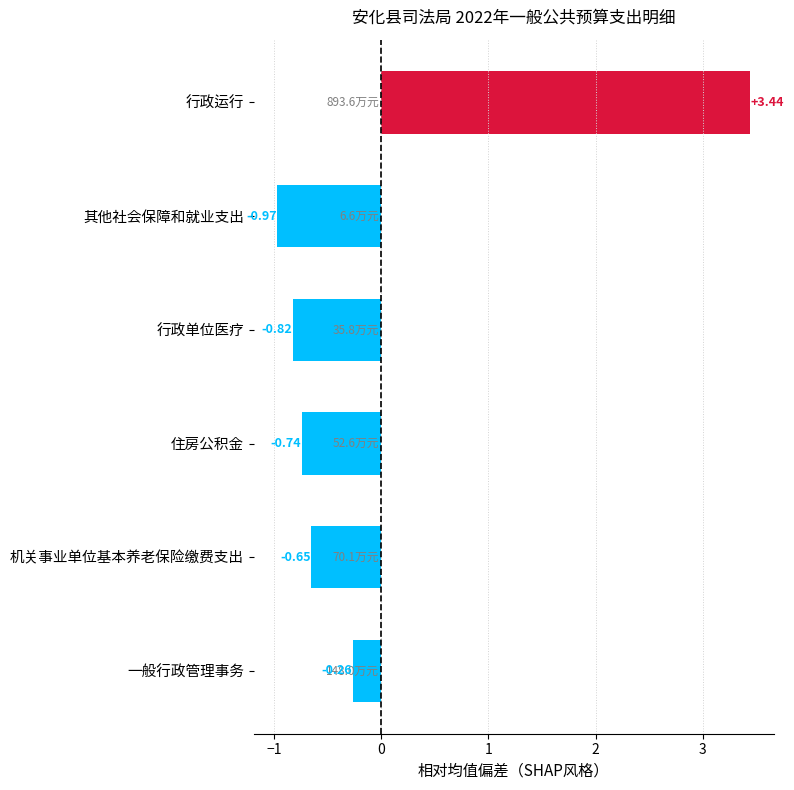

Where is the data nearest to the value 1?

一般行政管理事务